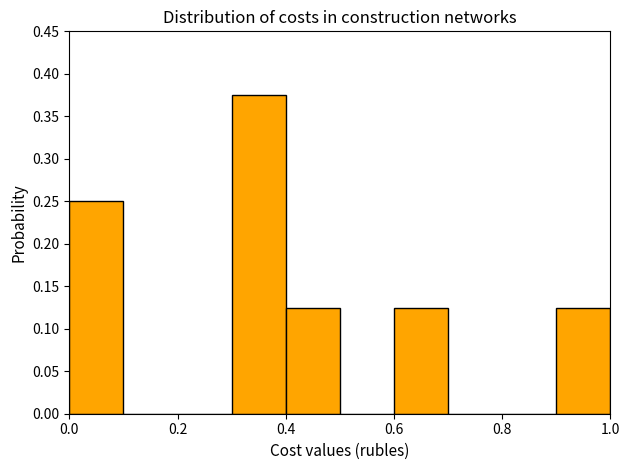

How tall is the bar that spans 0.4 to 0.5 on the x-axis? The values are not printed on the chart, so give them approximately, as read against the axis.

0.125